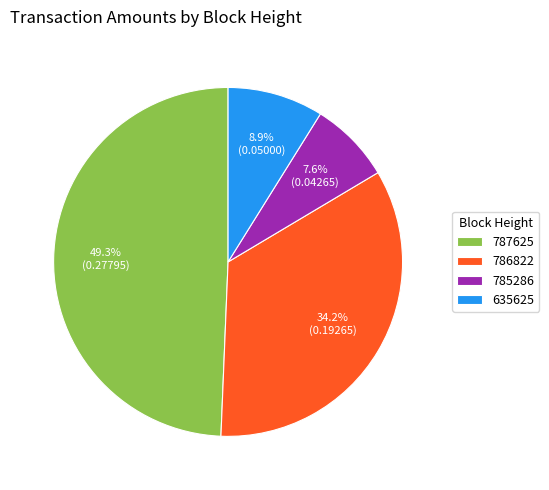

What portion of the pie excludes 635625?

91.1%